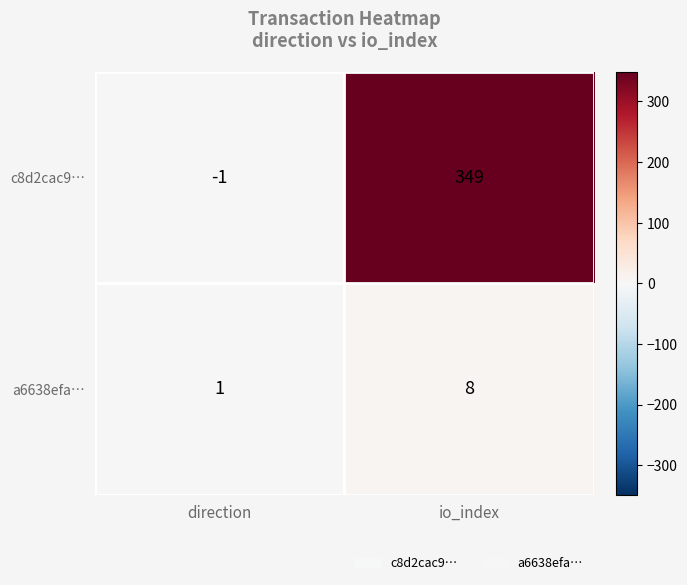

Is it true that c8d2cac9… equals -1 at direction?

True